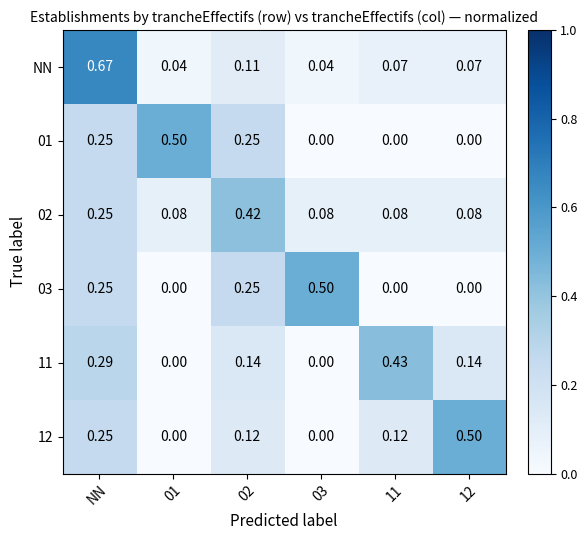

At which category does the chart reach its peak across all series?

NN